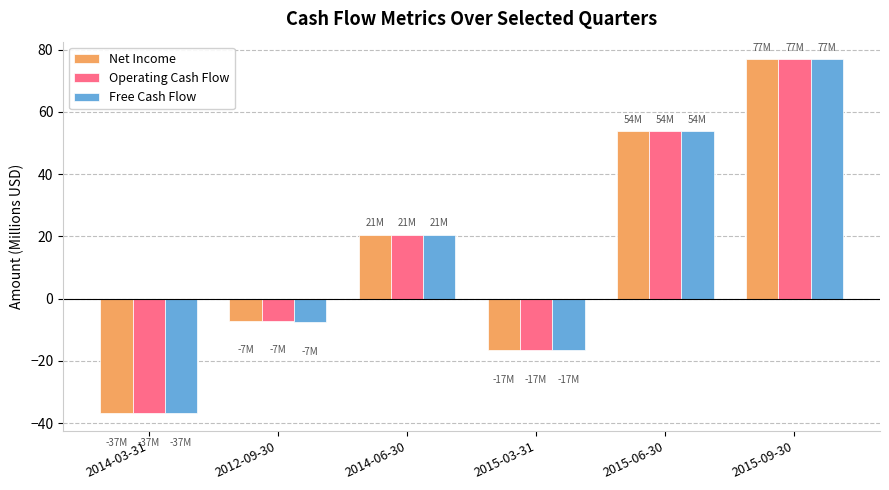

Does the chart contain any negative values?

Yes